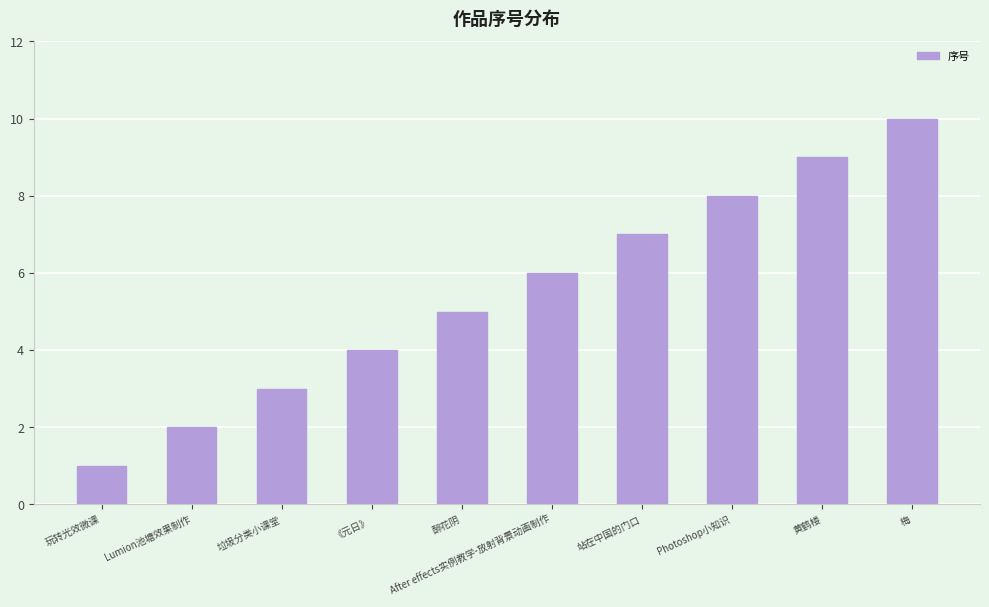

What is the ratio of the value at Photoshop小知识 to the value at Lumion池塘效果制作?

4.0